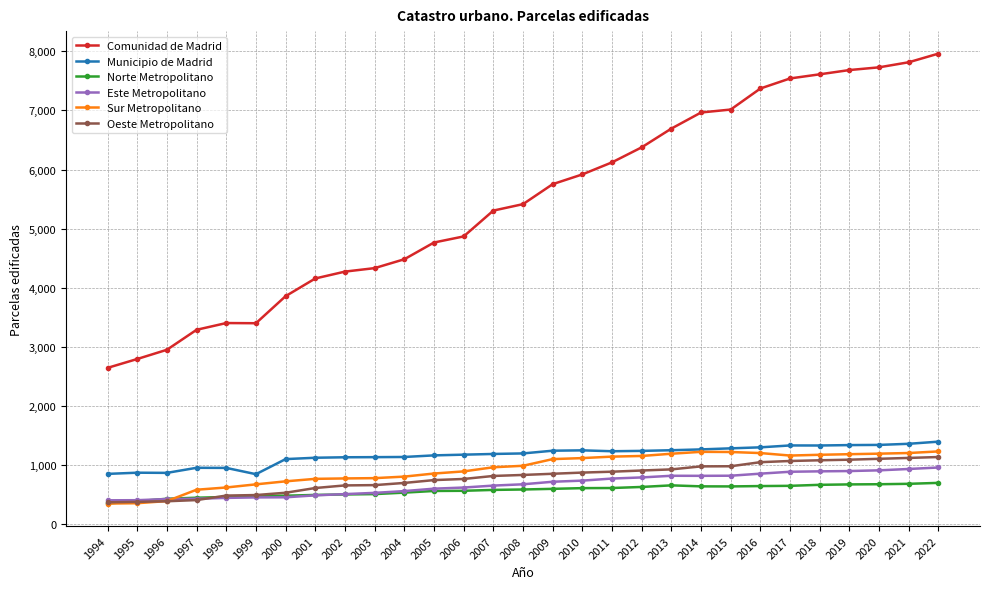

At how many categories does at least one series exceed 2487?

29